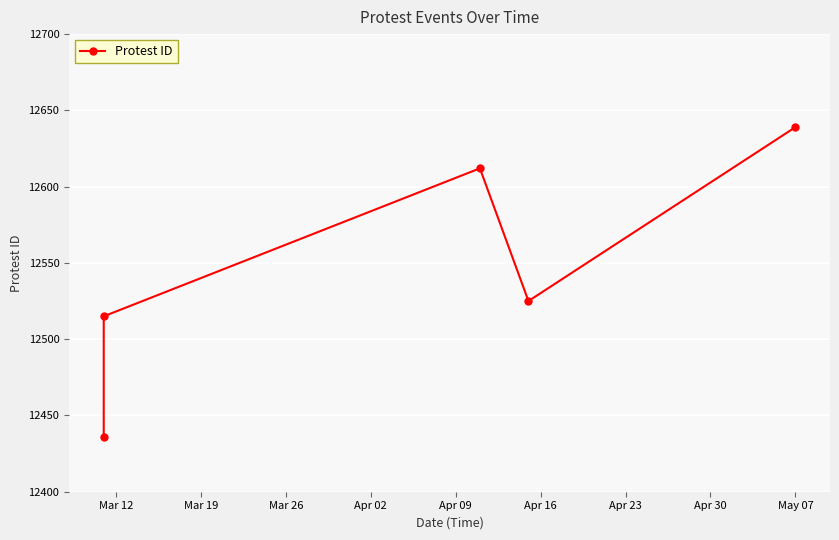

Between Mar 12 and Apr 09, which is larger?

Apr 09